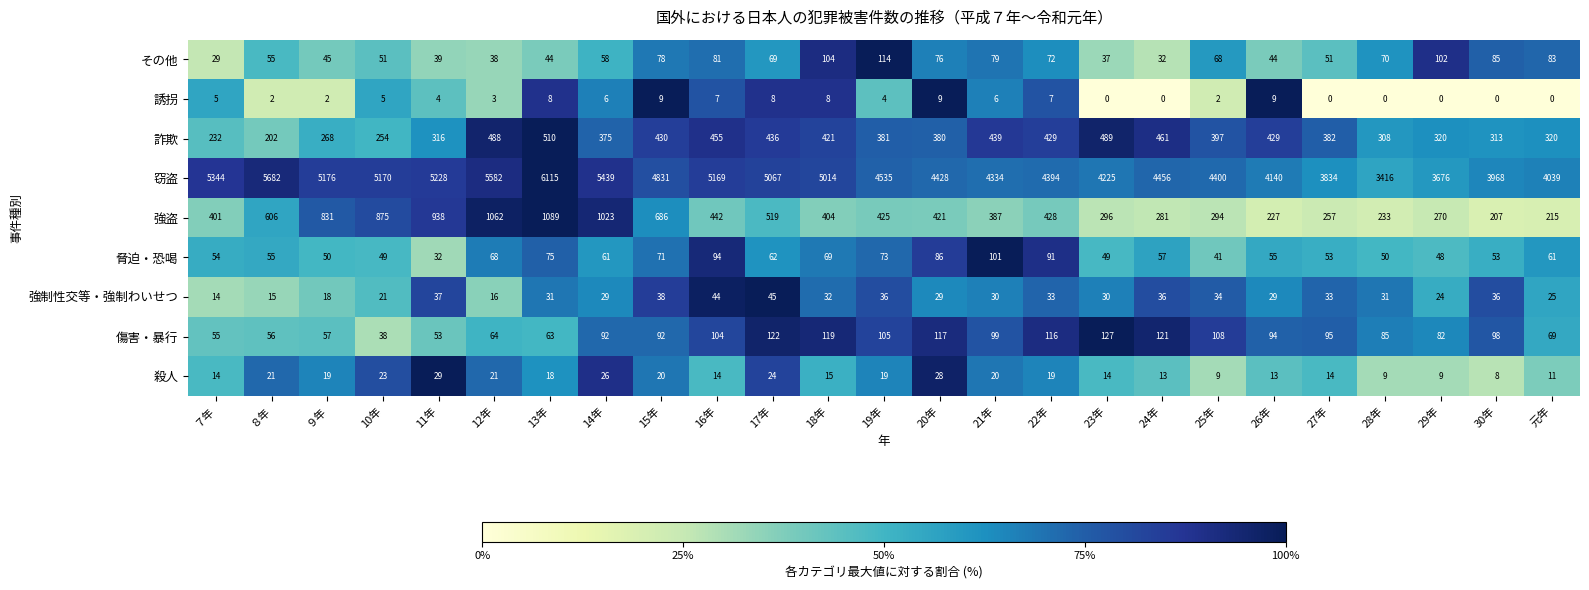

What is the minimum value for 傷害・暴行?

38